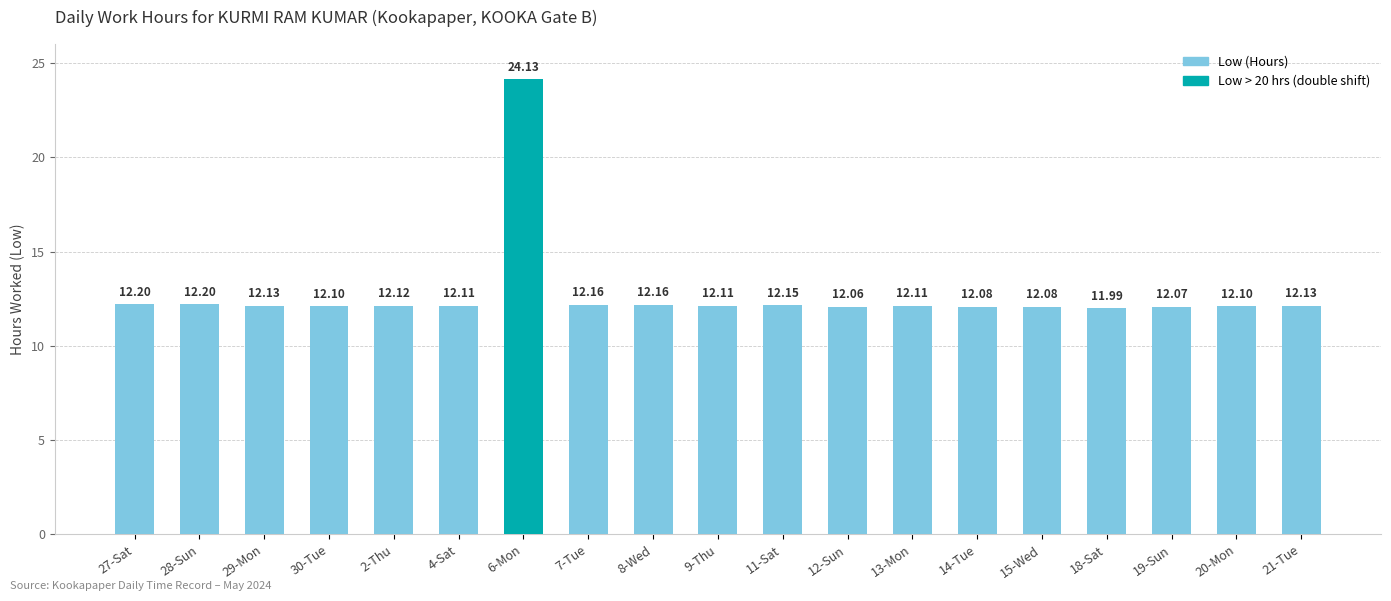

Approximately how many times larger is the value at 4-Sat compared to 6-Mon?

0.5